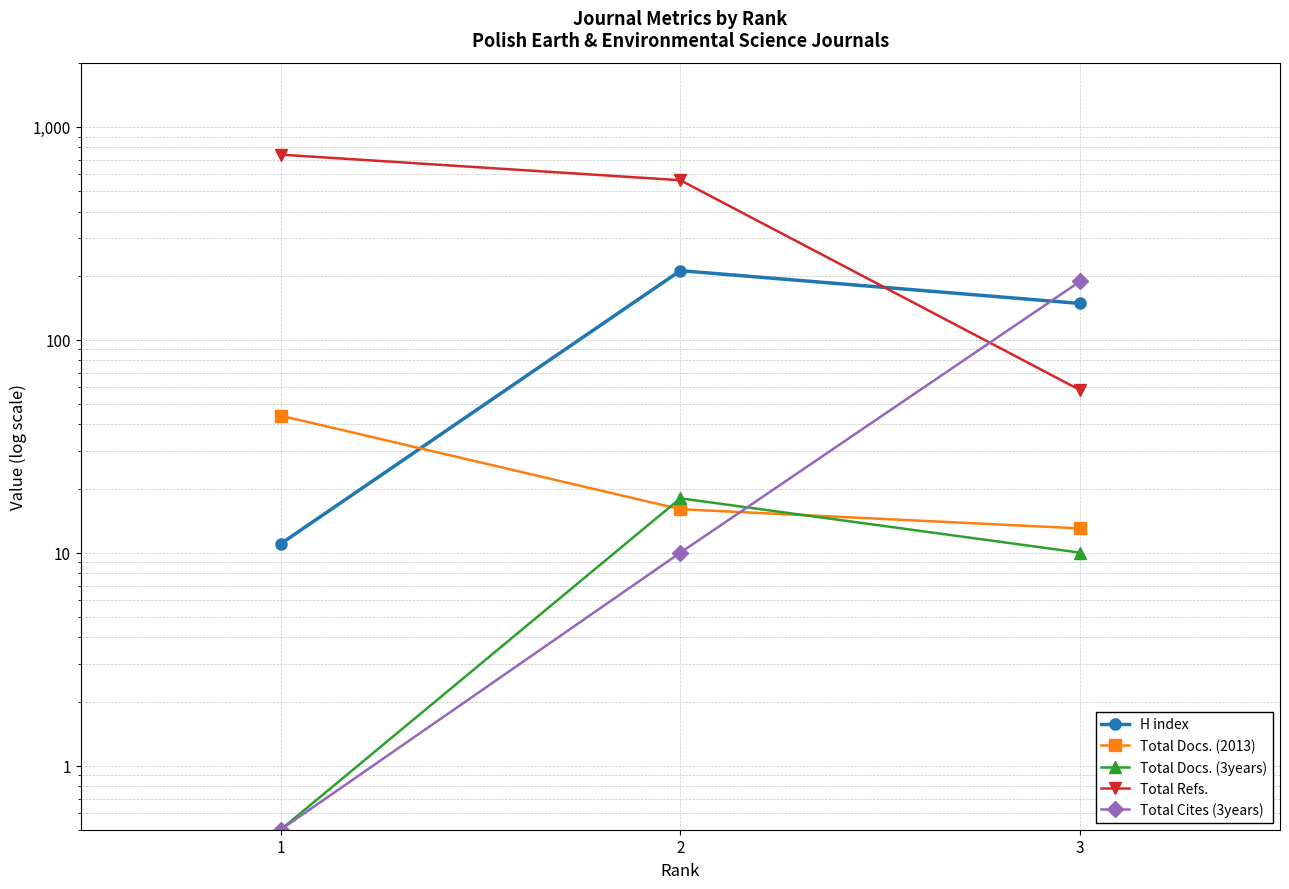

Is it true that Total Cites (3years) equals 10.0 at 2?

True